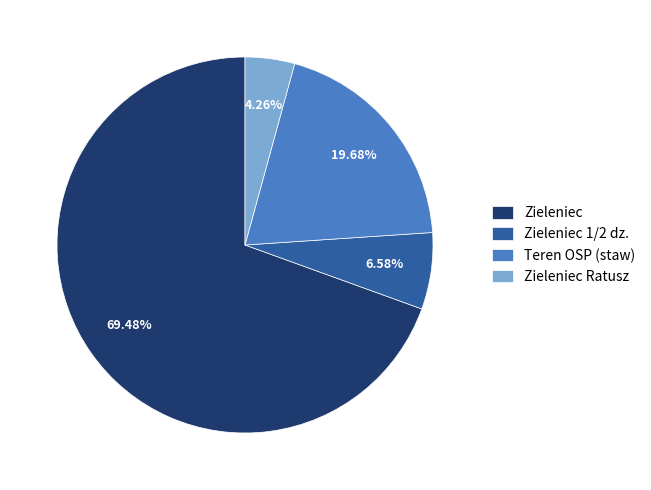

Is there any slice that represents more than half of the pie?

Yes